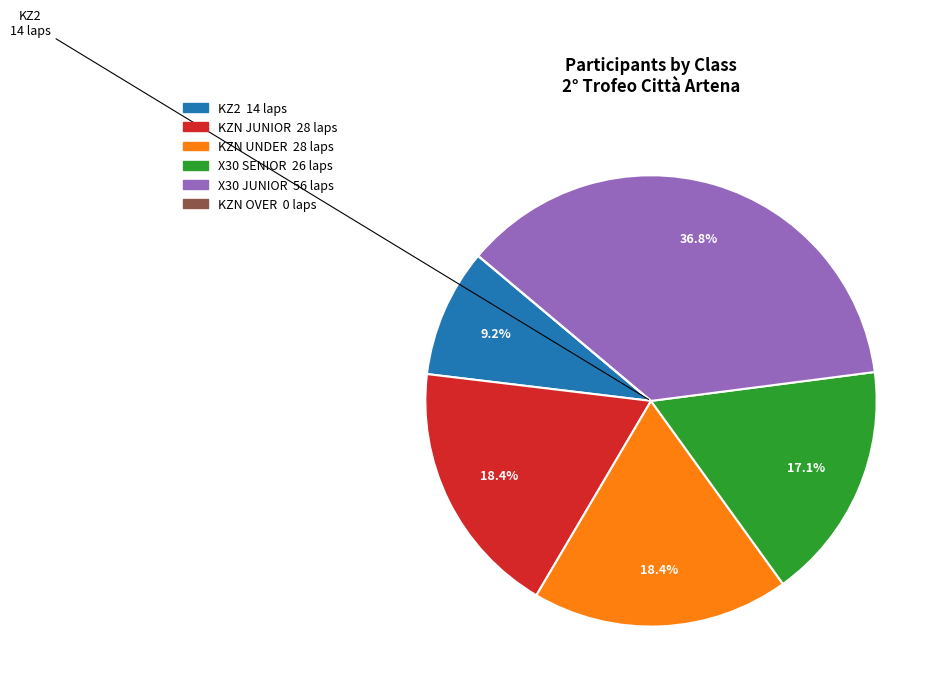

Is there any slice that represents more than half of the pie?

No